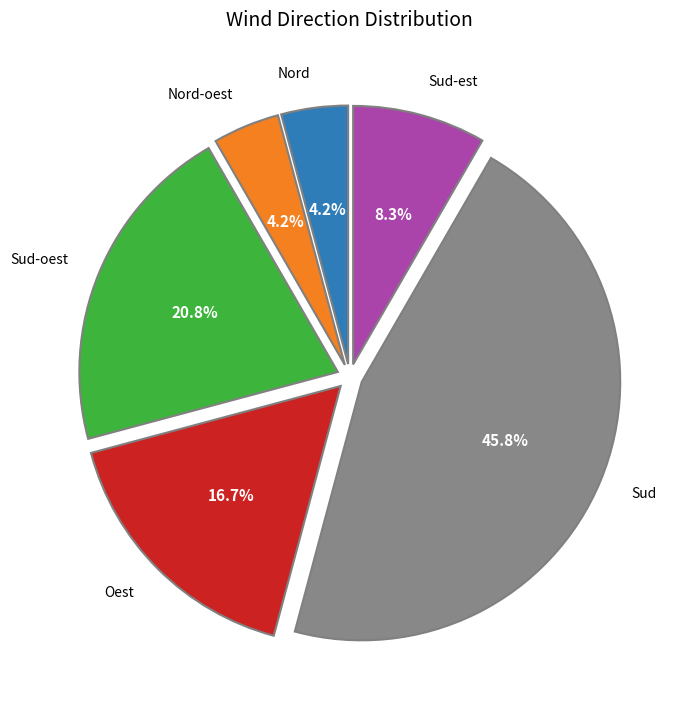

Does any single category account for the majority?

No